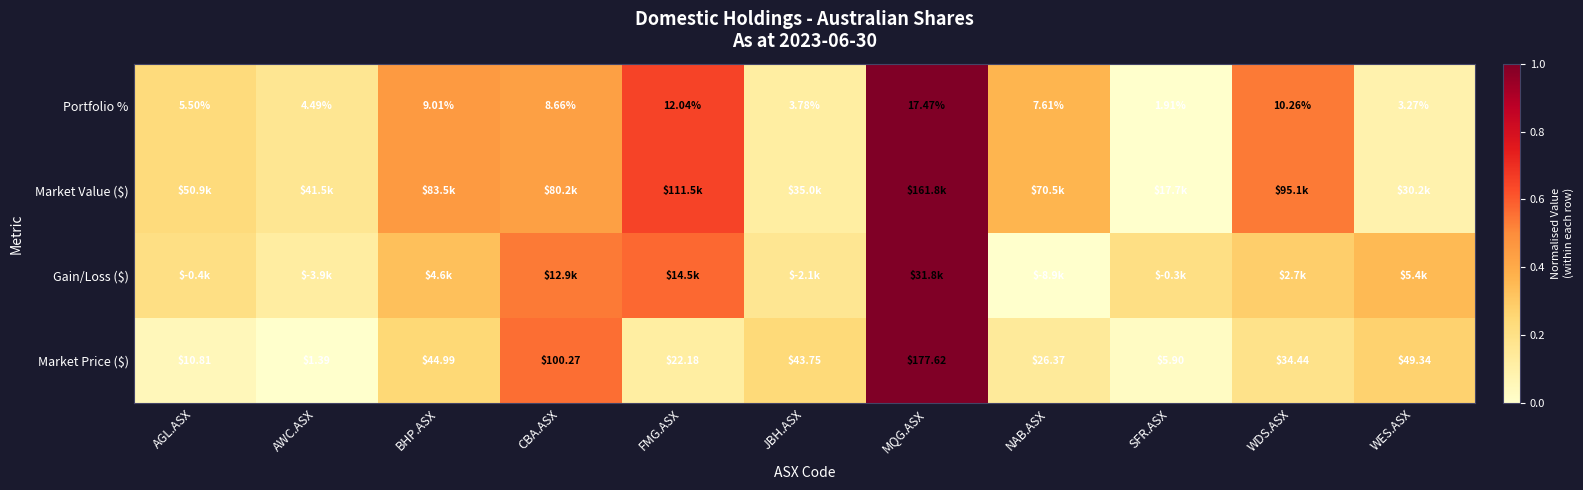

Rank the categories by Market Price ($) value from highest to lowest.

MQG.ASX, CBA.ASX, WES.ASX, BHP.ASX, JBH.ASX, WDS.ASX, NAB.ASX, FMG.ASX, AGL.ASX, SFR.ASX, AWC.ASX